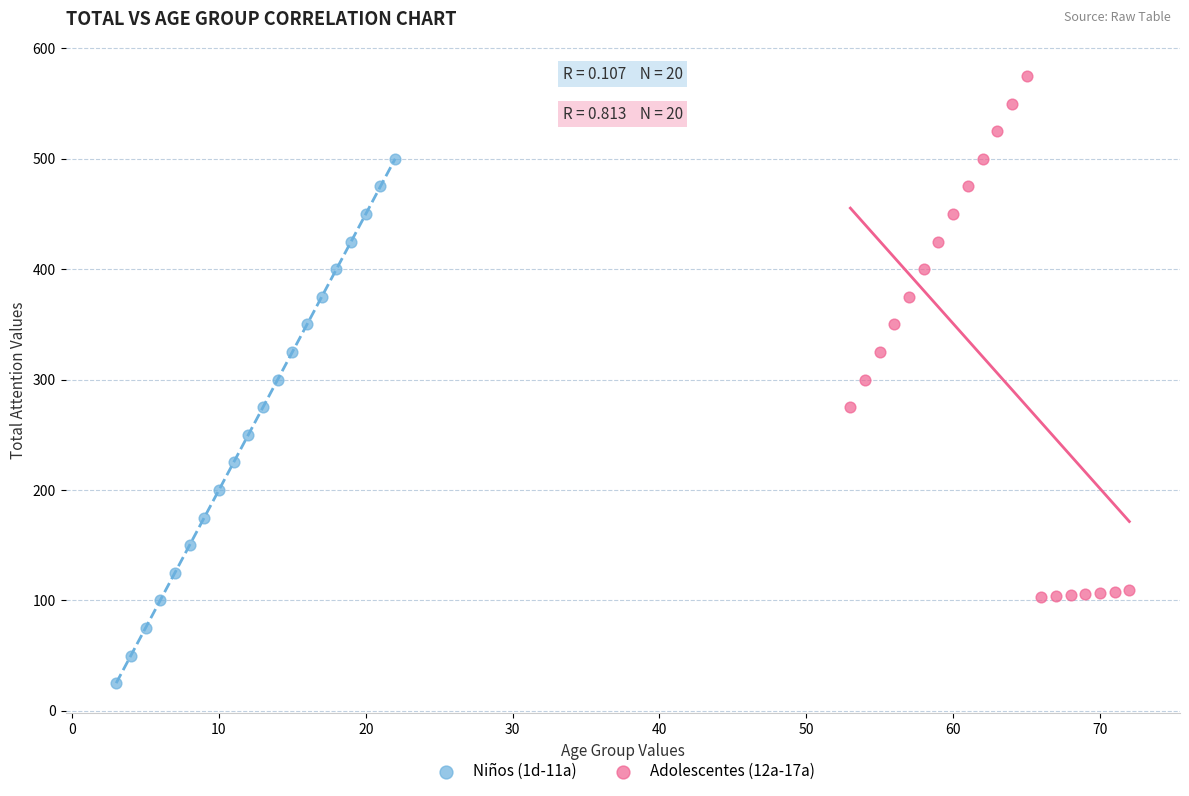

Which series reaches the maximum Y coordinate?

Adolescentes (12a-17a)